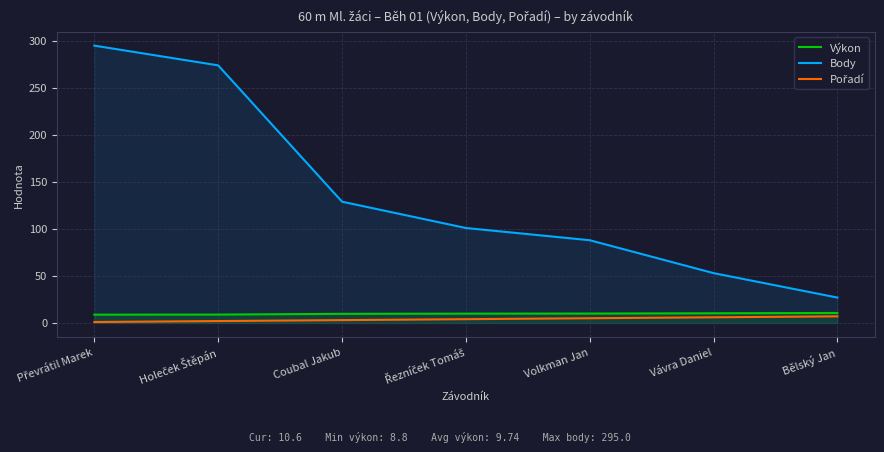

What is the label of the 7th point from the right?

Převrátil Marek